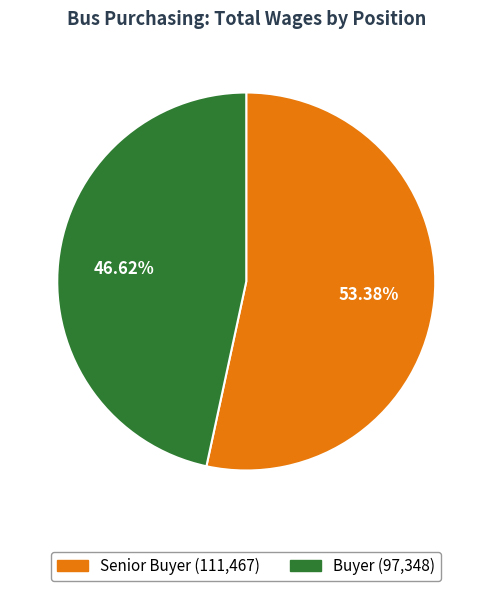

How many segments does this pie chart have?

2